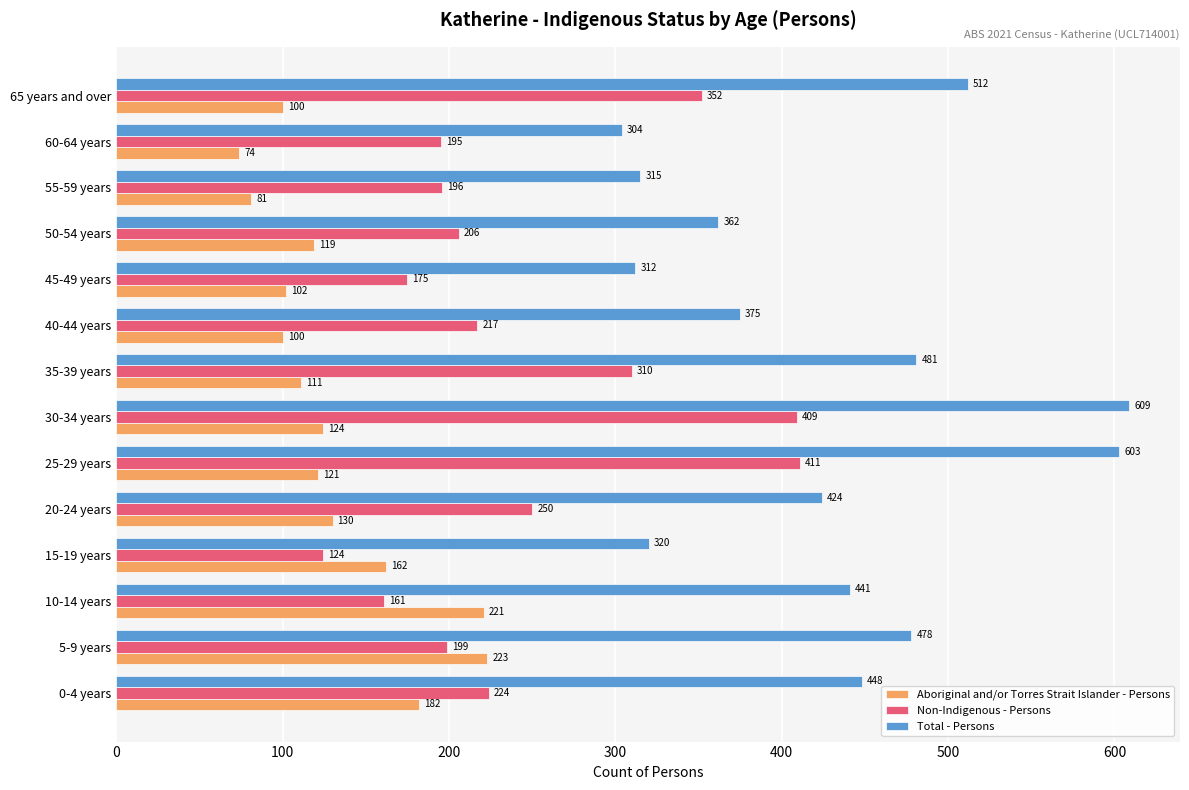

The Total - Persons series shows 304 at 60-64 years. True or false?

True